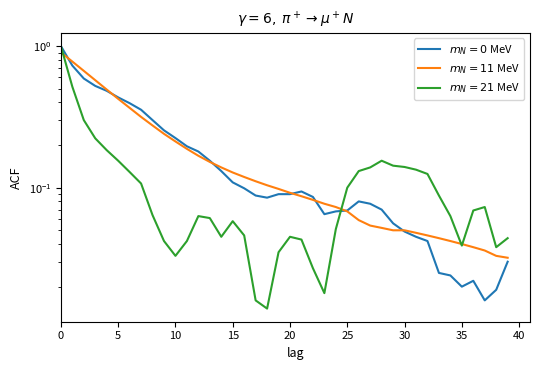

Which series changed the most between 9 and 32?

acf_shown